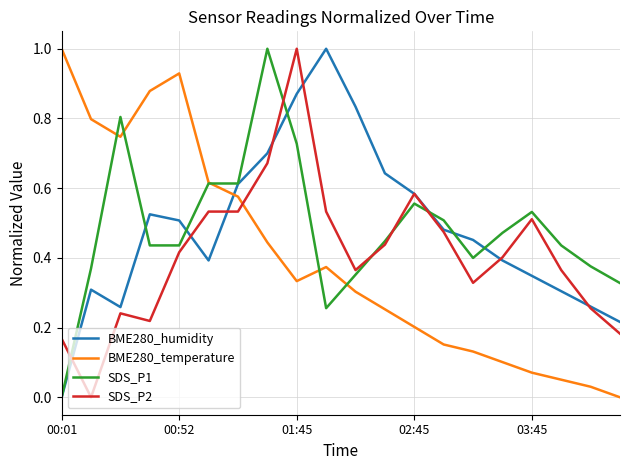

True or false: SDS_P2 and BME280_temperature cross at least once.

True